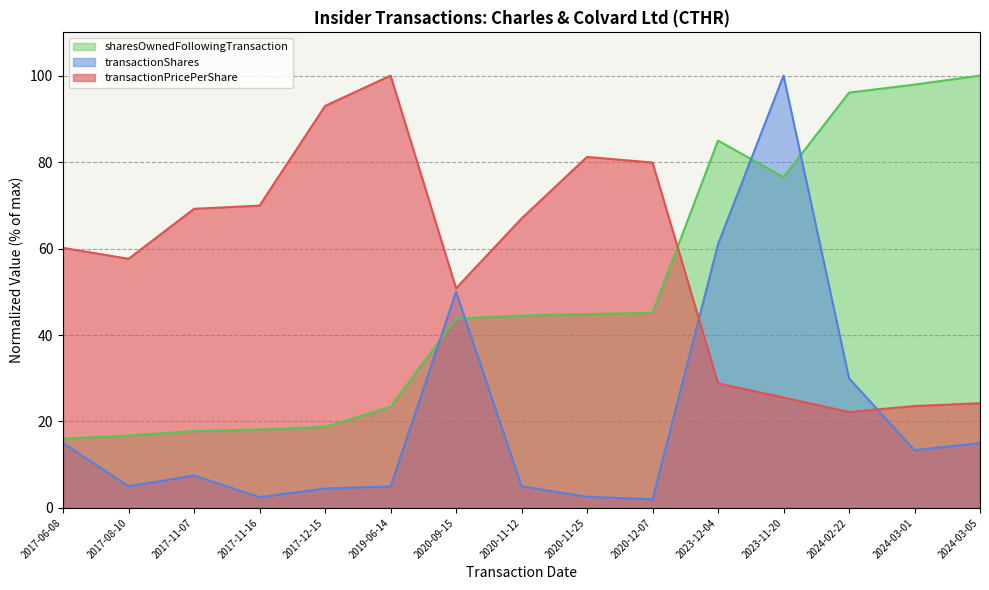

At which label does transactionShares reach its peak?

2023-11-20